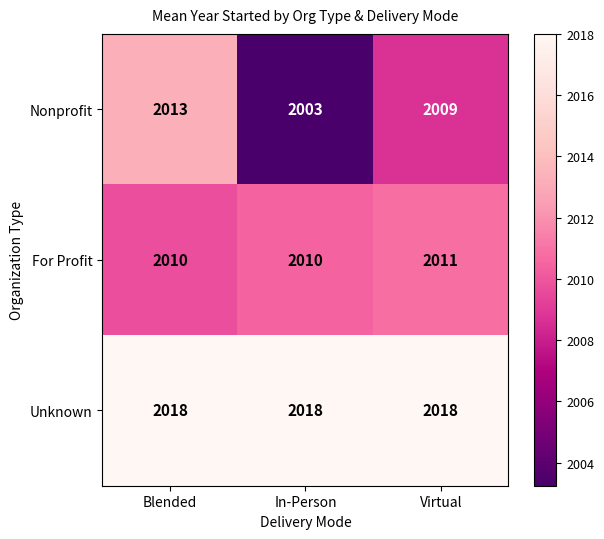

Between In-Person and Virtual, which series saw the biggest shift?

Nonprofit